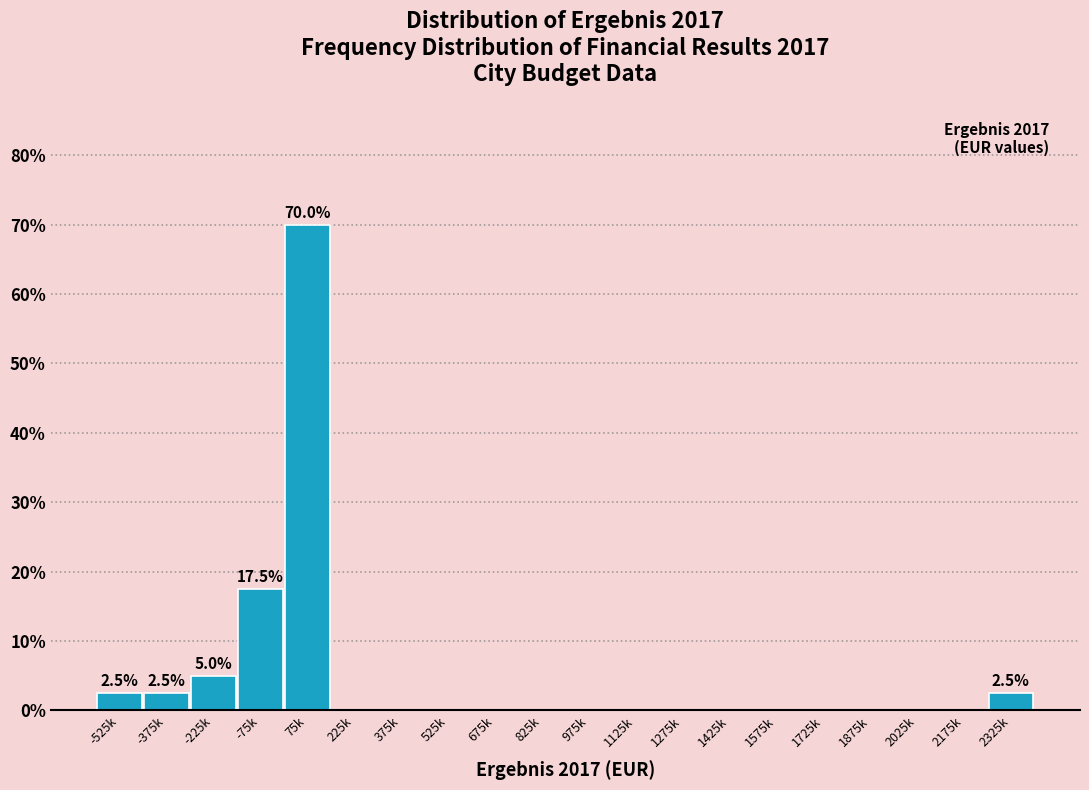

Reading right to left, list all the values displayed in this chart.

2325k=2.5	2175k=0.0	2025k=0.0	1875k=0.0	1725k=0.0	1575k=0.0	1425k=0.0	1275k=0.0	1125k=0.0	975k=0.0	825k=0.0	675k=0.0	525k=0.0	375k=0.0	225k=0.0	75k=70.0	-75k=17.5	-225k=5.0	-375k=2.5	-525k=2.5